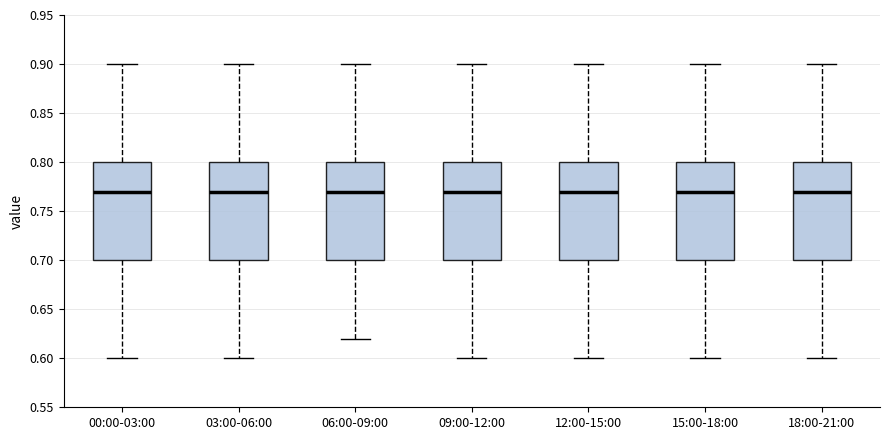

Reading left to right, read every box against the y-axis: the position of its median line, the range the box covers, and the ends of its whiskers. The values are not printed on the chart, so give them approximately, as read against the axis.

00:00-03:00: median 0.77, box 0.70 to 0.80, whiskers 0.60 to 0.90
03:00-06:00: median 0.77, box 0.70 to 0.80, whiskers 0.60 to 0.90
06:00-09:00: median 0.77, box 0.70 to 0.80, whiskers 0.62 to 0.90
09:00-12:00: median 0.77, box 0.70 to 0.80, whiskers 0.60 to 0.90
12:00-15:00: median 0.77, box 0.70 to 0.80, whiskers 0.60 to 0.90
15:00-18:00: median 0.77, box 0.70 to 0.80, whiskers 0.60 to 0.90
18:00-21:00: median 0.77, box 0.70 to 0.80, whiskers 0.60 to 0.90